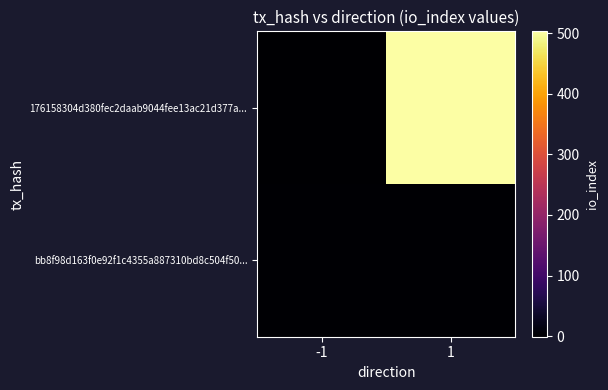

Which category has the highest value across all series?

1